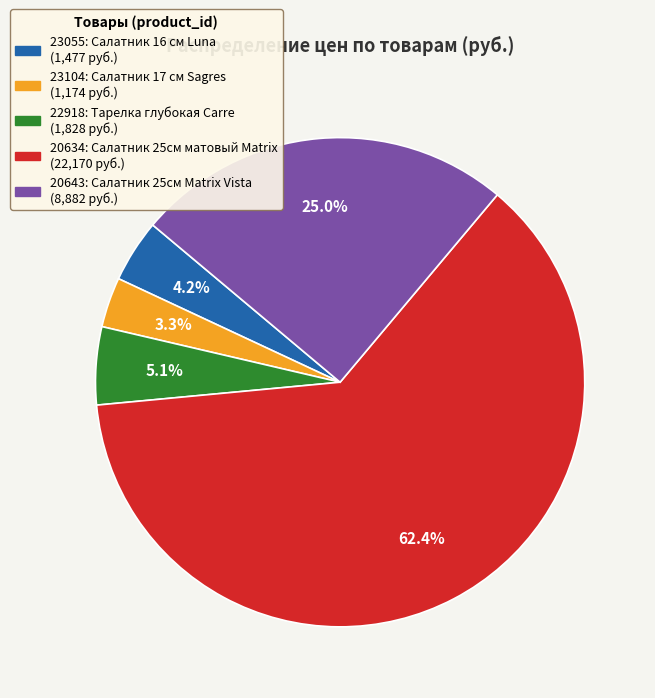

What percentage is NOT represented by 23055?

95.8%